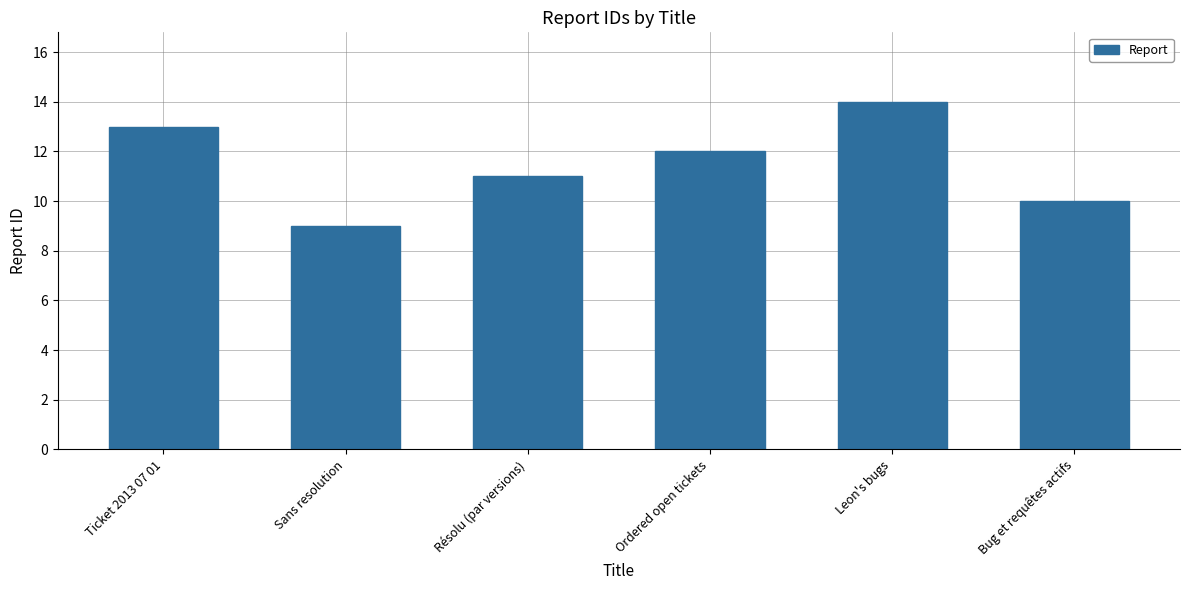

Rank the categories by value from lowest to highest.

Sans resolution, Bug et requêtes actifs, Résolu (par versions), Ordered open tickets, Ticket 2013 07 01, Leon's bugs